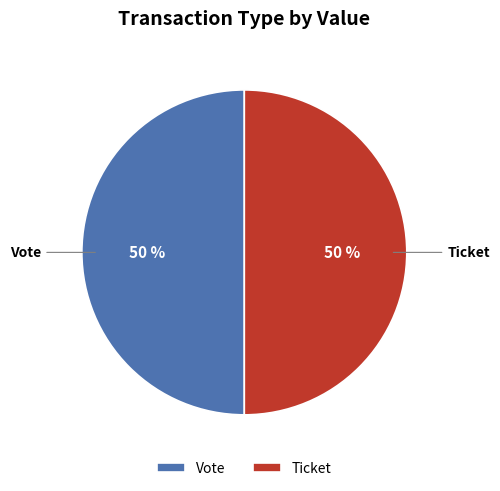

To the nearest percent, what portion does Ticket represent?

50%